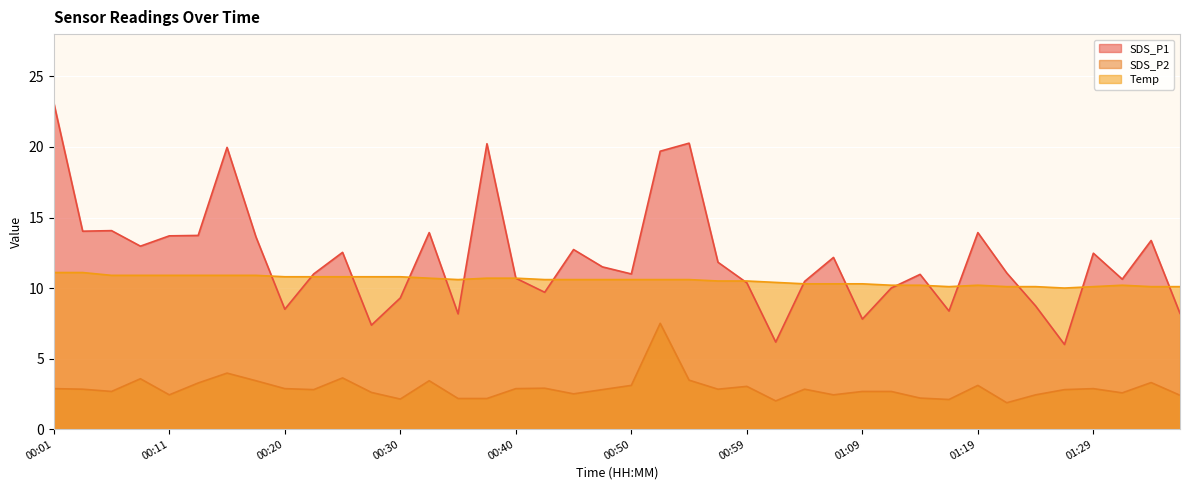

True or false: Temp and SDS_P2 cross at least once.

False